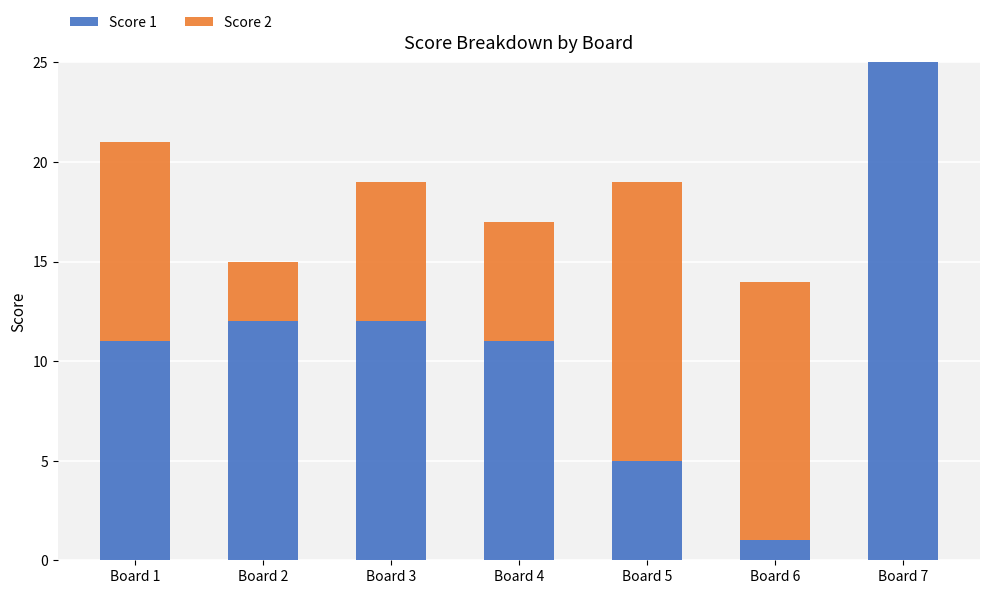

Which category has the highest value in the Score 1 series?

Board 7